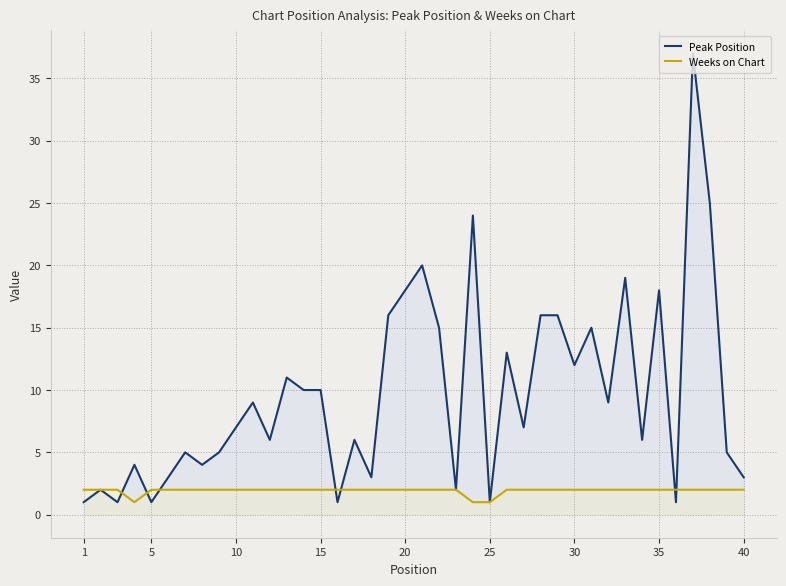

True or false: Weeks on Chart and Peak Position cross at least once.

True